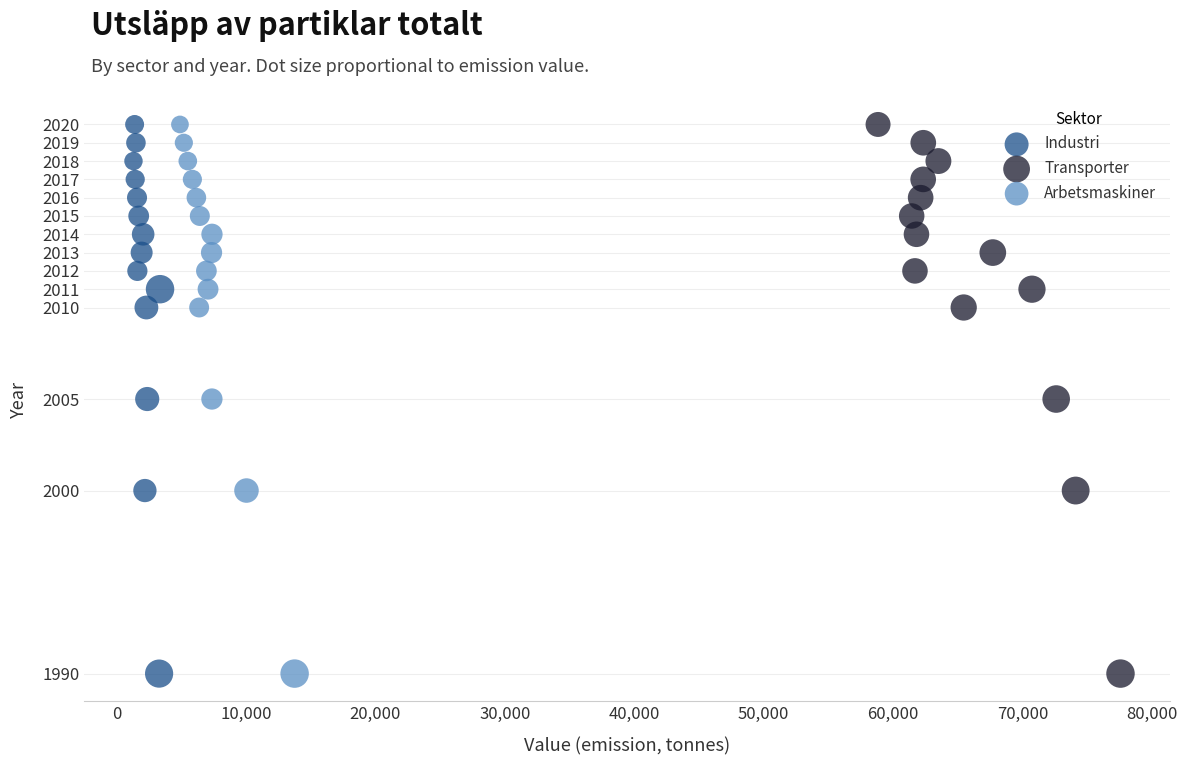

What are all the series names shown in the legend?

Industri, Transporter, Arbetsmaskiner